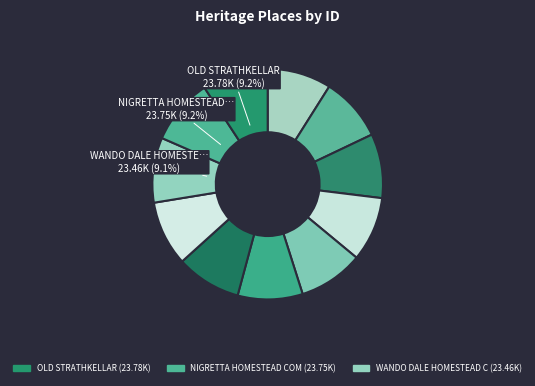

Count the number of slices in the pie.

11